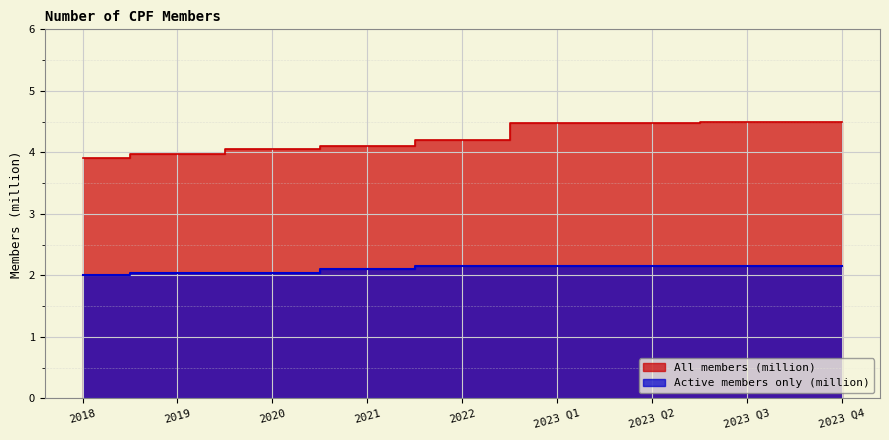

Which label corresponds to the largest value in the chart?

2023 Q3